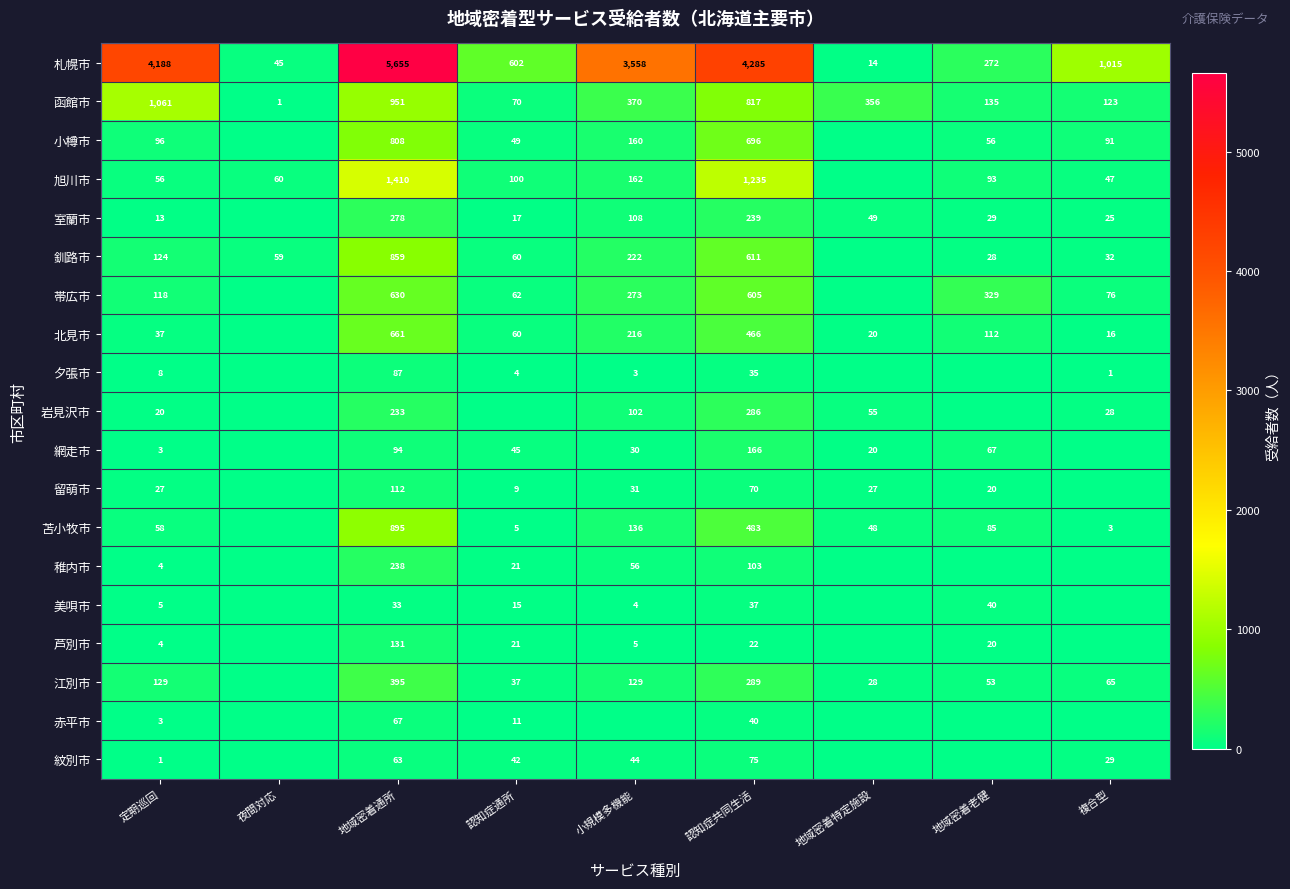

At which category is the sum across all series the highest?

地域密着通所